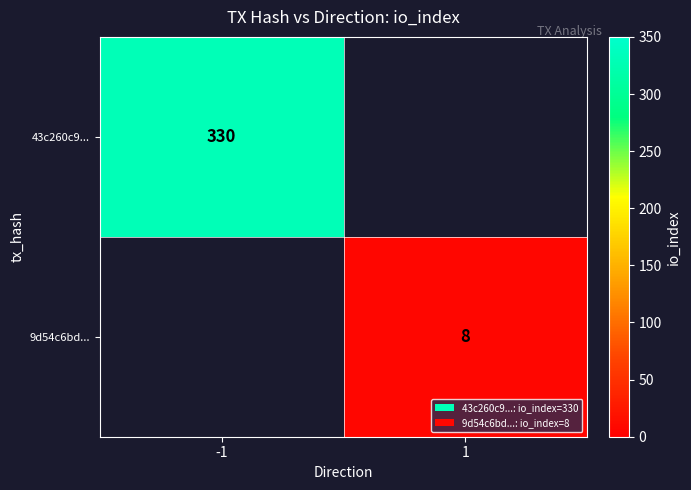

The 9d54c6bd... series shows 8 at 1. True or false?

True